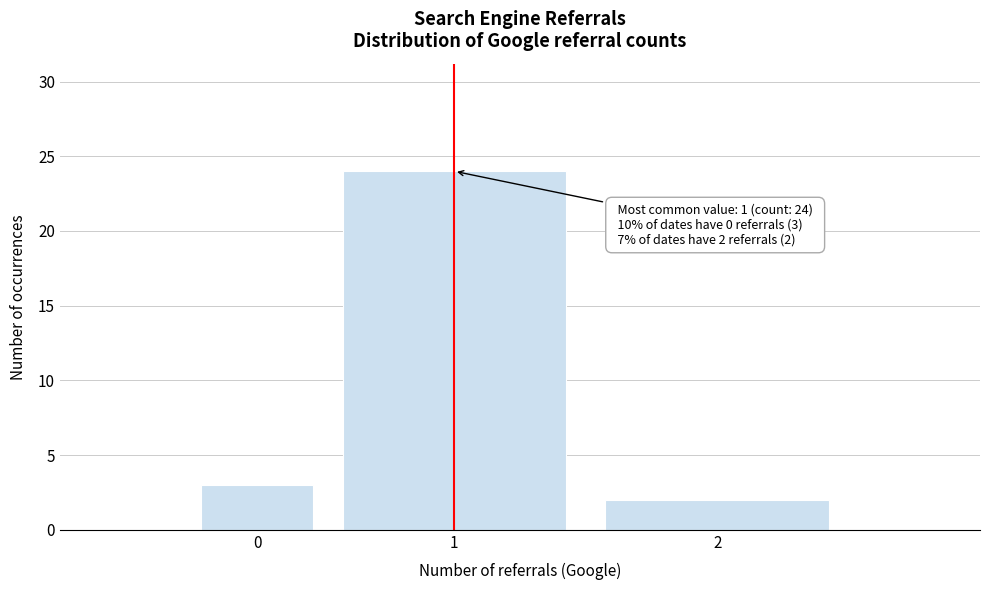

Reading left to right, list all the values displayed in this chart.

3	24	2